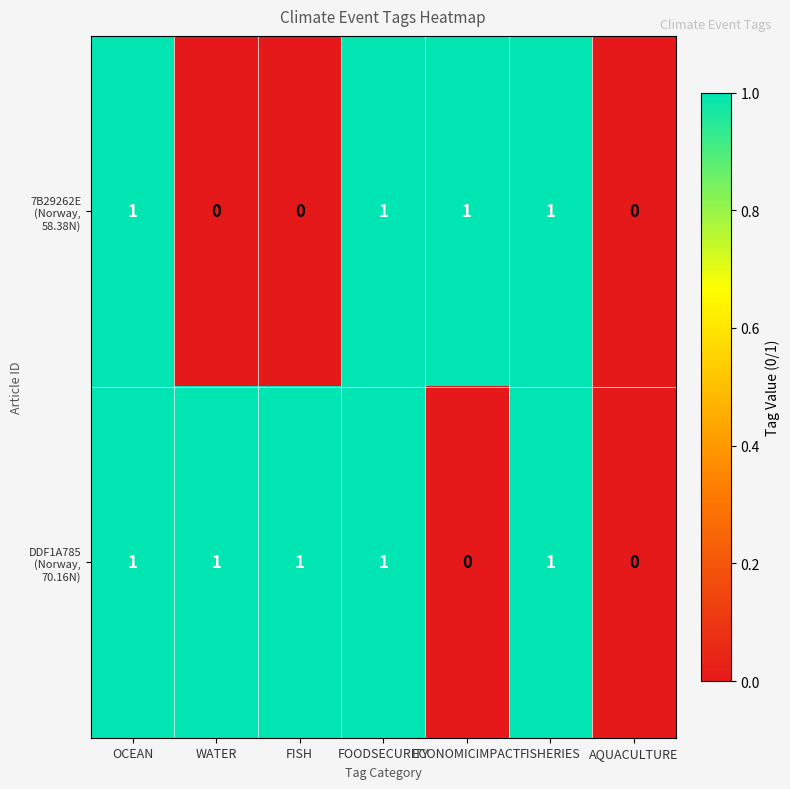

Count the number of data series in this chart.

2